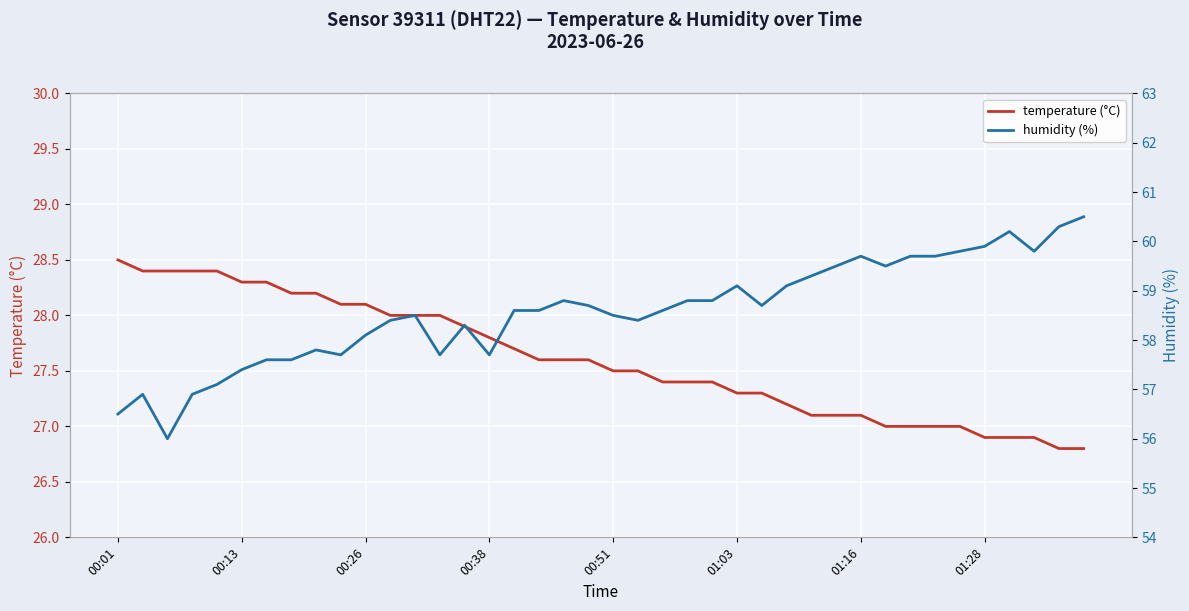

Is it true that humidity (%) equals 59.7 at 33?

True